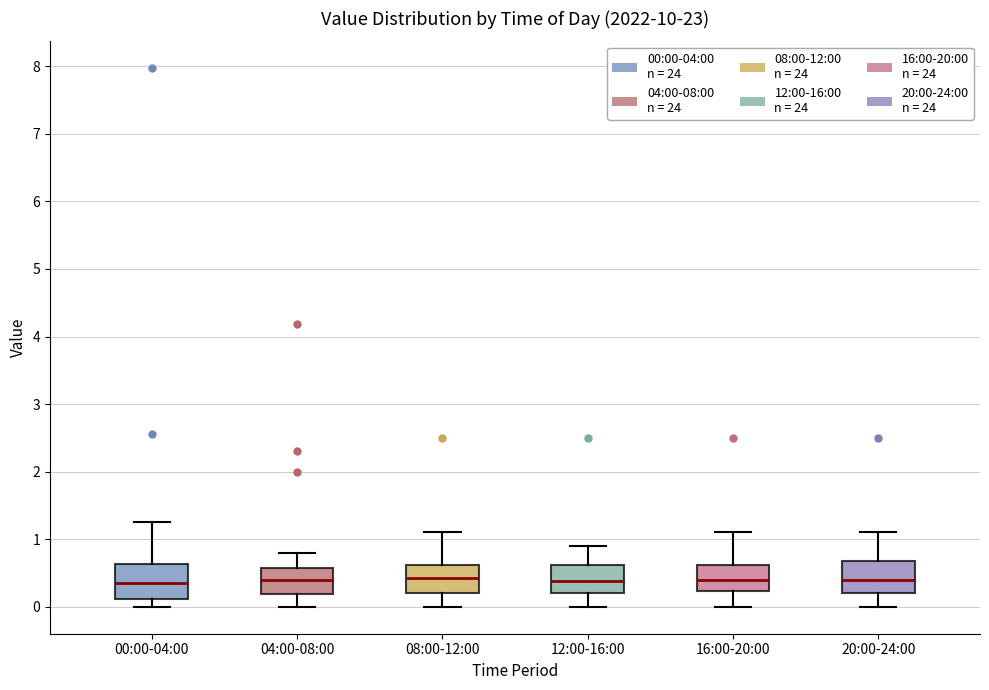

Reading left to right, read every box against the y-axis: the position of its median line, the range the box covers, and the ends of its whiskers. The values are not printed on the chart, so give them approximately, as read against the axis.

00:00-04:00: median 0.4, box 0.1 to 0.6, whiskers 0.0 to 1.3
04:00-08:00: median 0.4, box 0.2 to 0.6, whiskers 0.0 to 0.8
08:00-12:00: median 0.4, box 0.2 to 0.6, whiskers 0.0 to 1.1
12:00-16:00: median 0.4, box 0.2 to 0.6, whiskers 0.0 to 0.9
16:00-20:00: median 0.4, box 0.2 to 0.6, whiskers 0.0 to 1.1
20:00-24:00: median 0.4, box 0.2 to 0.7, whiskers 0.0 to 1.1